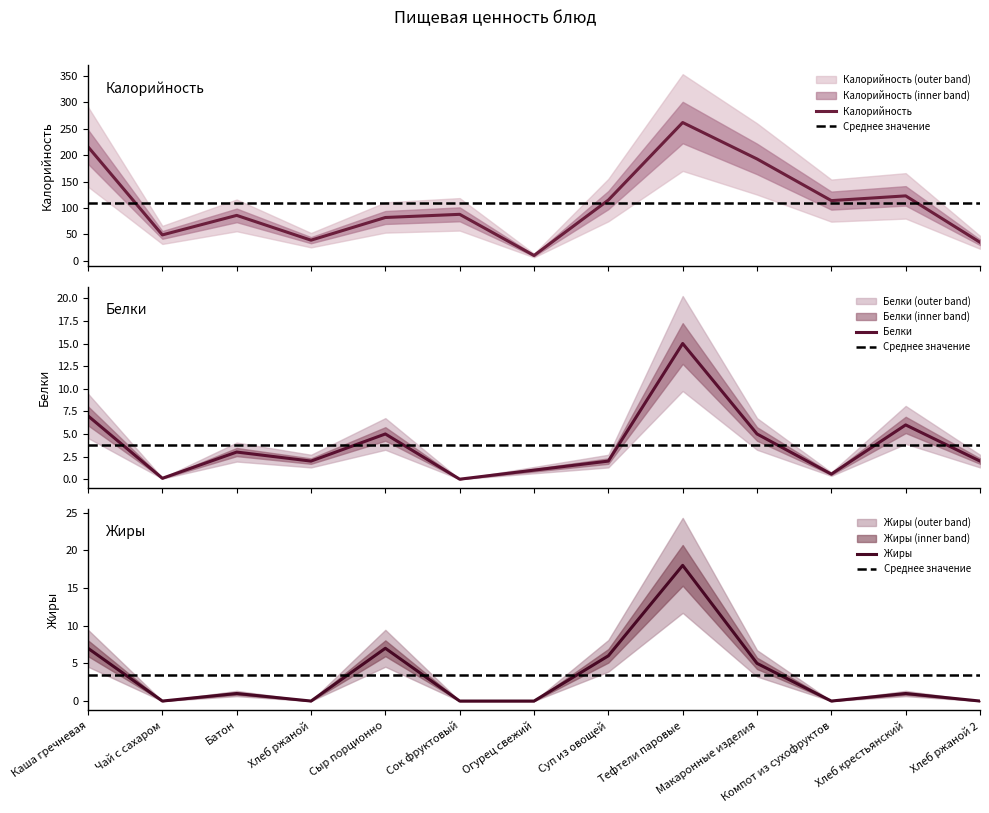

Read the Белки value at Хлеб крестьянский.

6.0